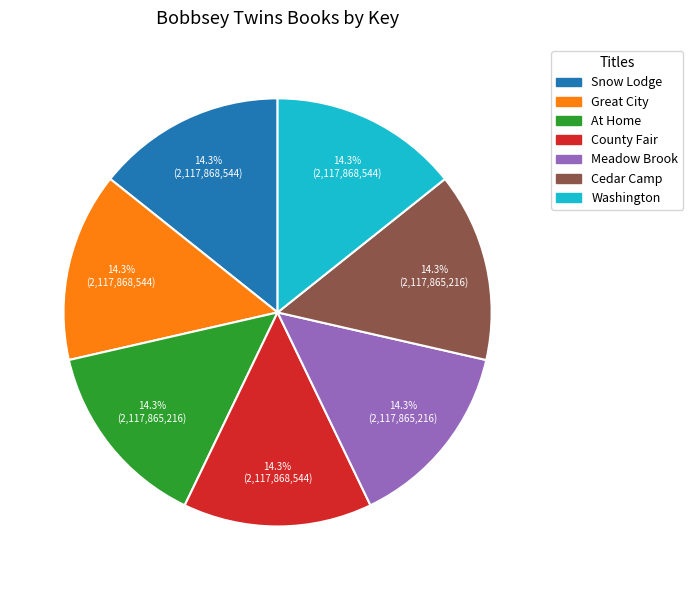

Is there any slice that represents more than half of the pie?

No